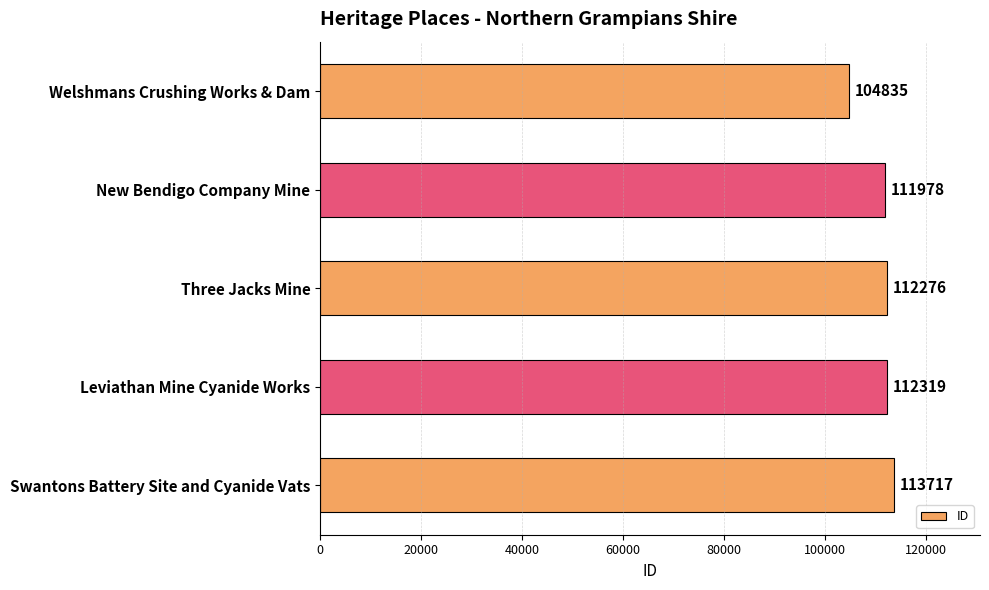

What is the ratio of the value at Leviathan Mine Cyanide Works to the value at Three Jacks Mine?

1.0